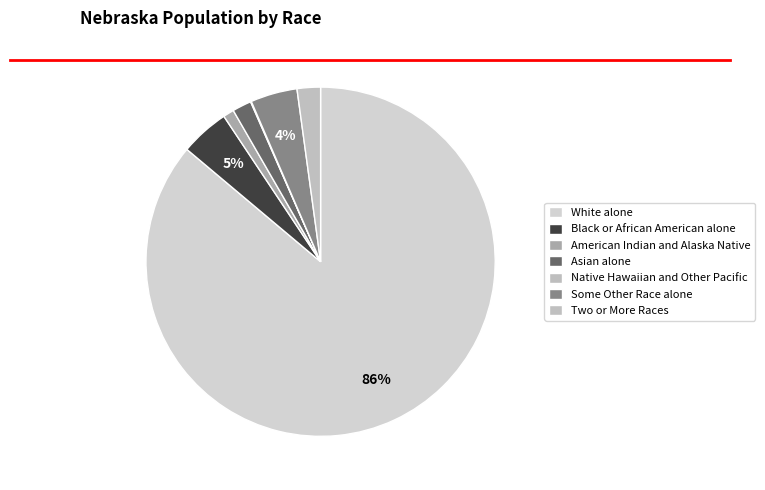

Does any single category account for the majority?

Yes